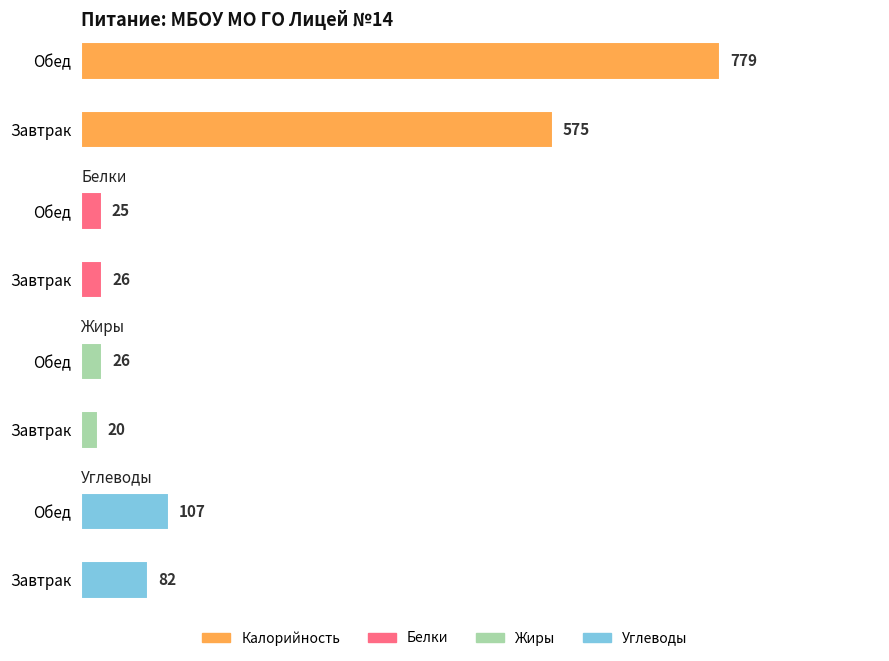

Between Завтрак and Обед, which is larger?

Обед